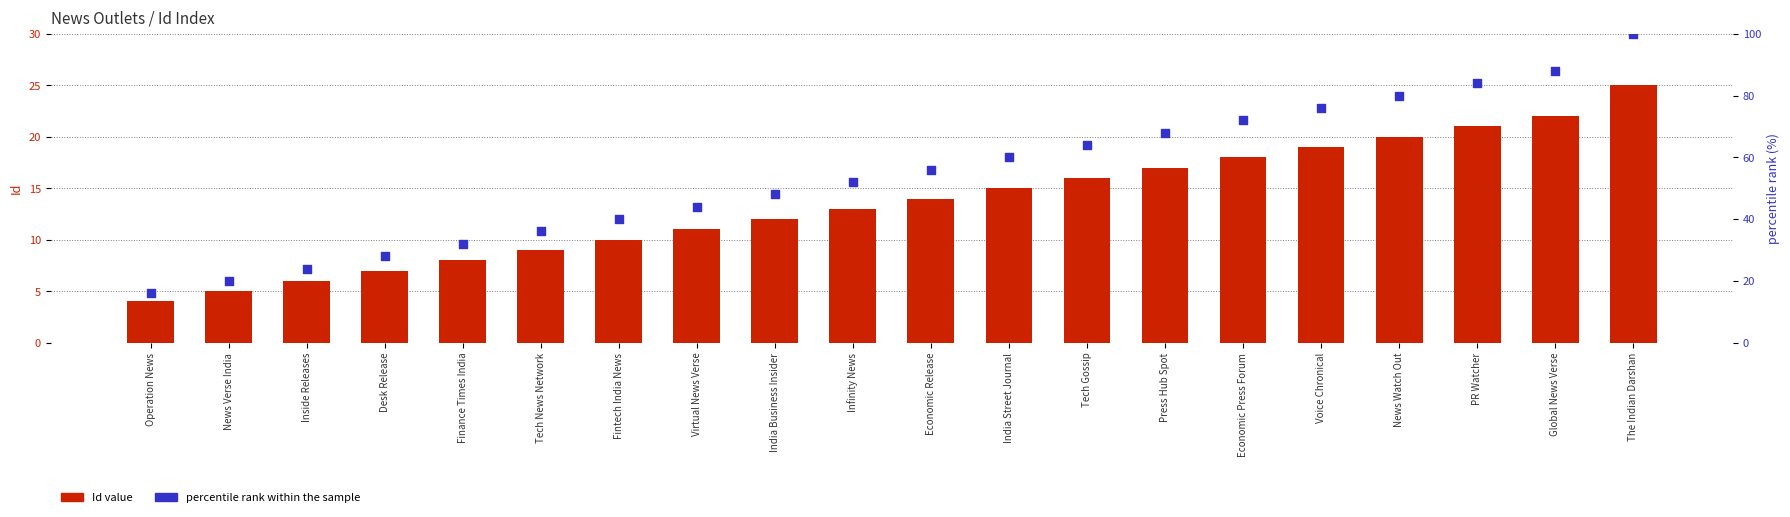

At which category is the sum across all series the highest?

The Indian Darshan